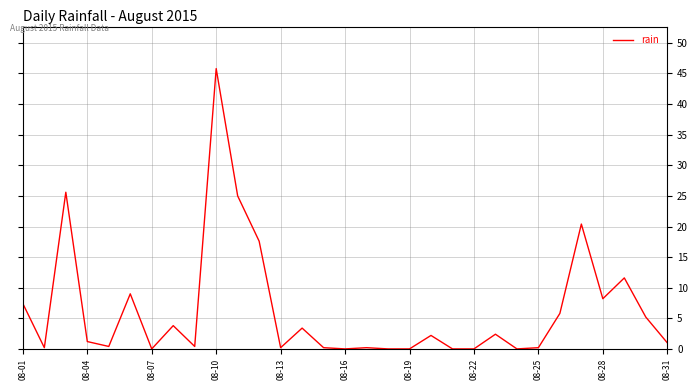

What is the greatest value displayed?

45.8